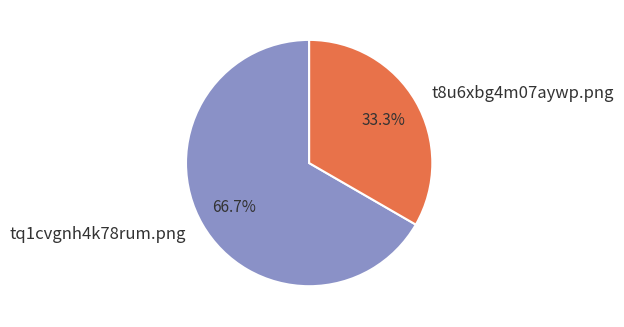

How many slices are in this pie chart?

2